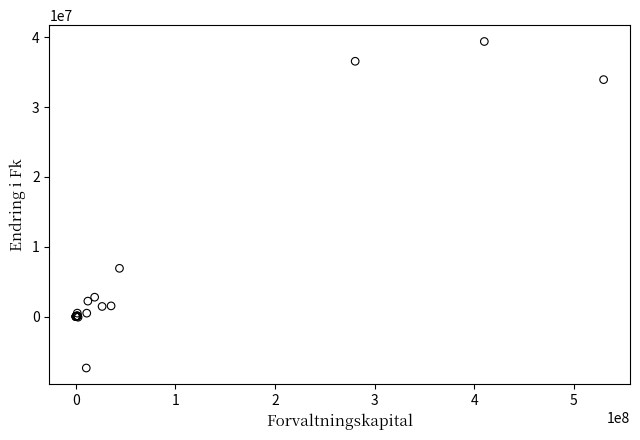

What Y value in the scatter plot is closest to 16010608?

6906465.0